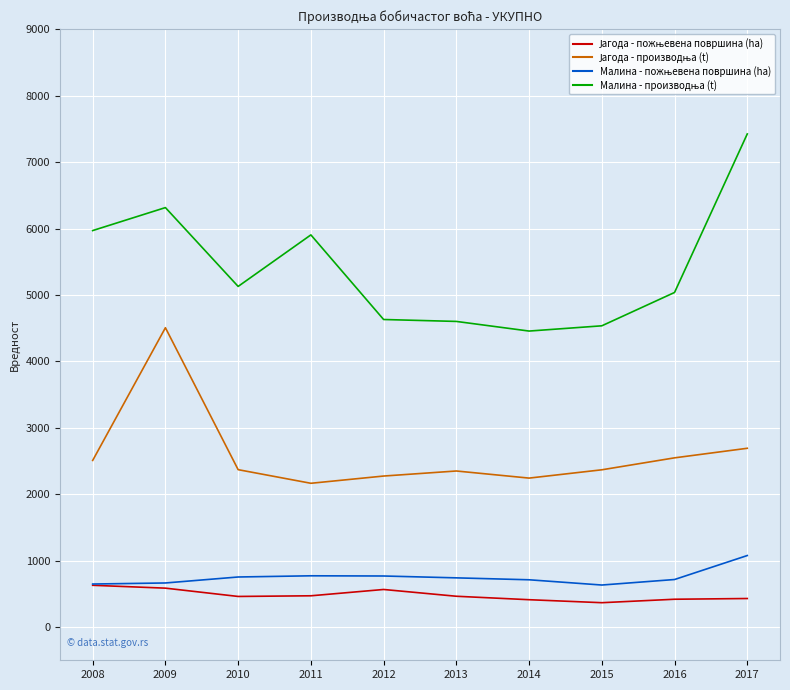

What is the total value across all series at 2010?

8714